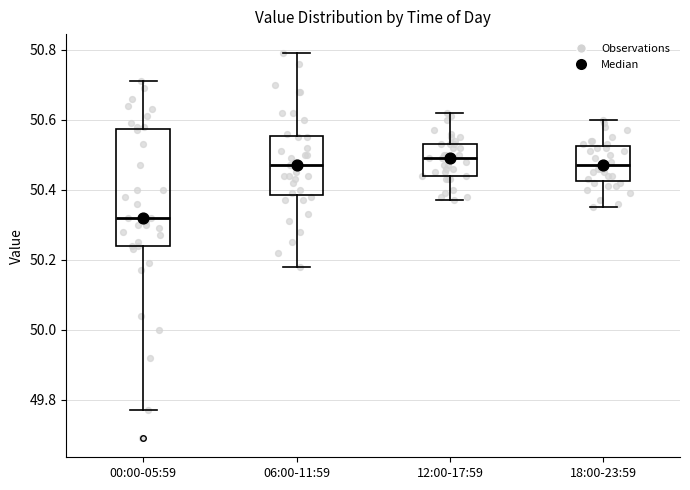

Comparing the boxes themselves (not the whiskers), which one is the tallest?

00:00-05:59